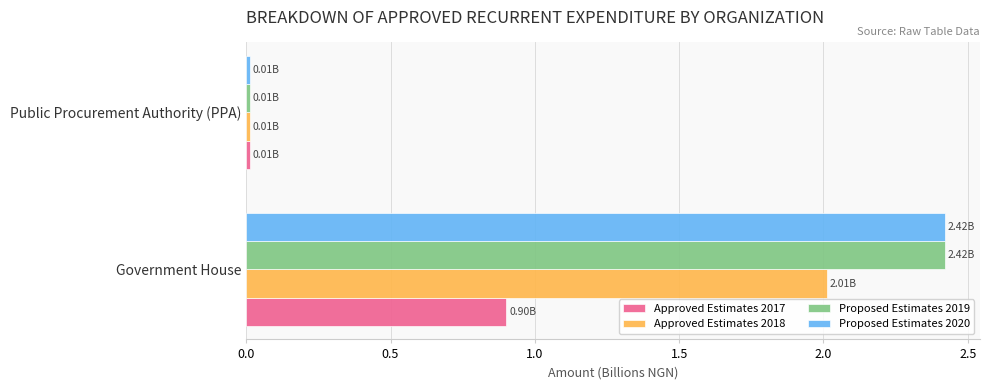

Where is Proposed Estimates 2019 nearest to the value 1?

Public Procurement Authority (PPA)